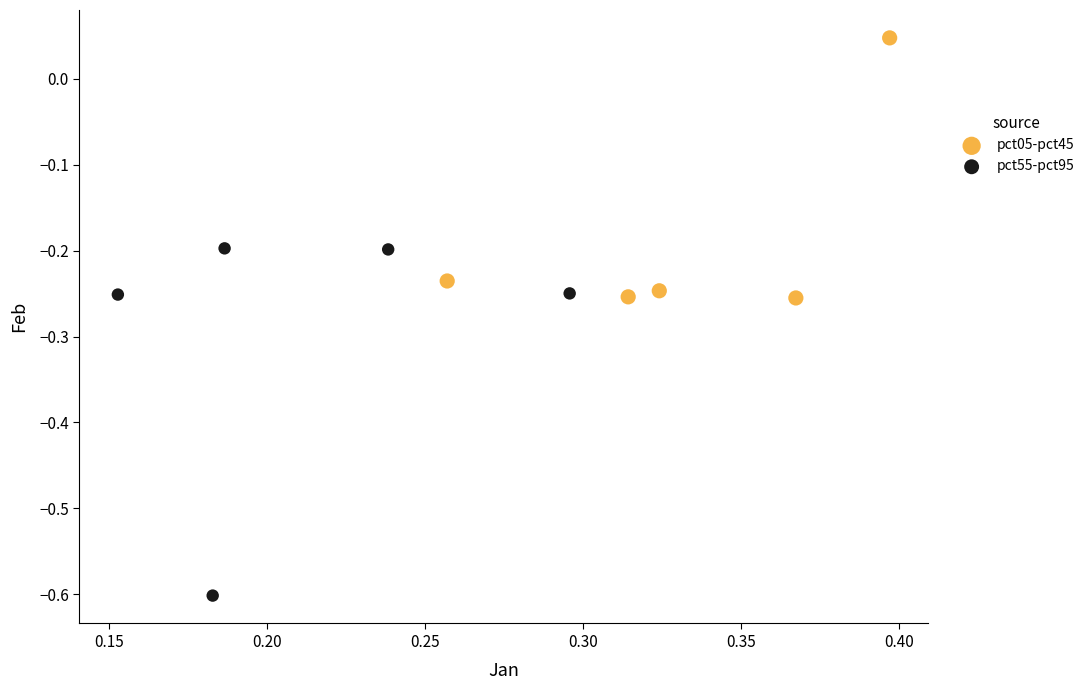

Which series has the widest spread of Y values?

pct55-pct95